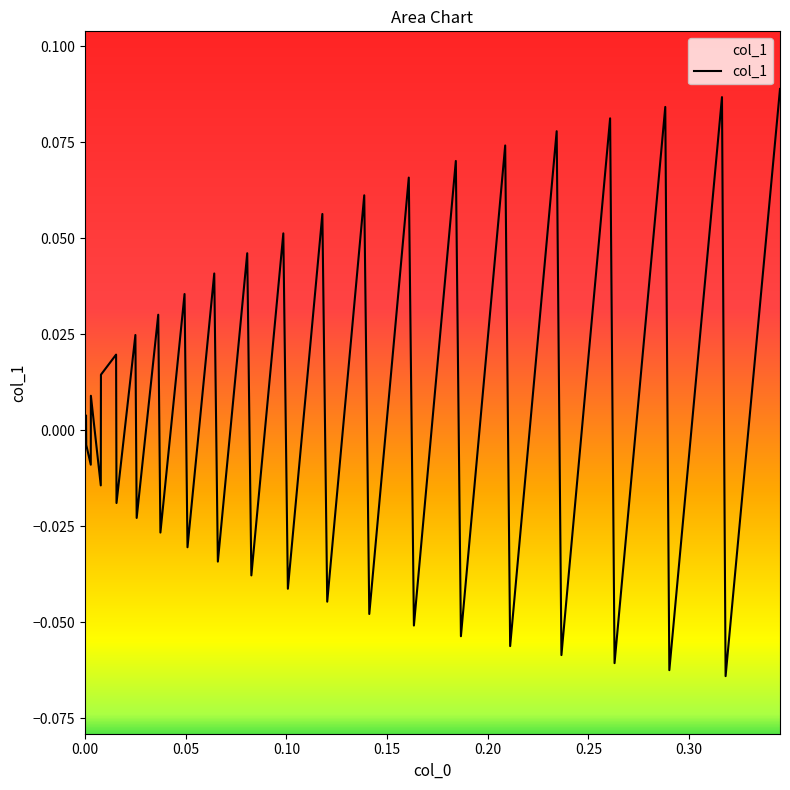

How many lines are shown in the chart?

1